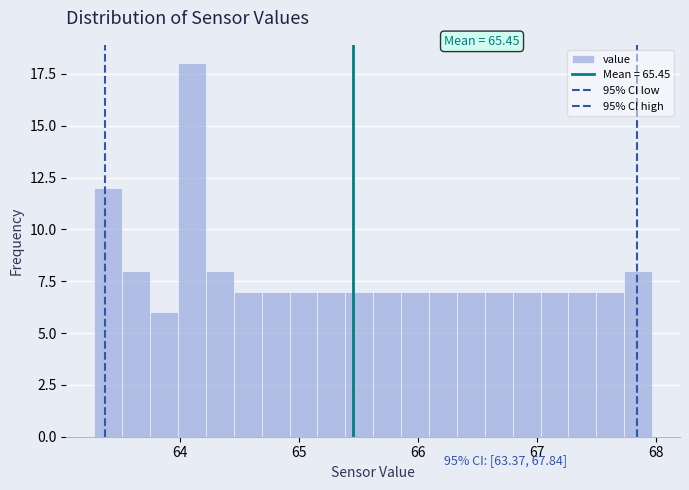

Around what value on the x-axis is the tallest bar? Give the approximate position of its centre, as read against the axis.

64.1